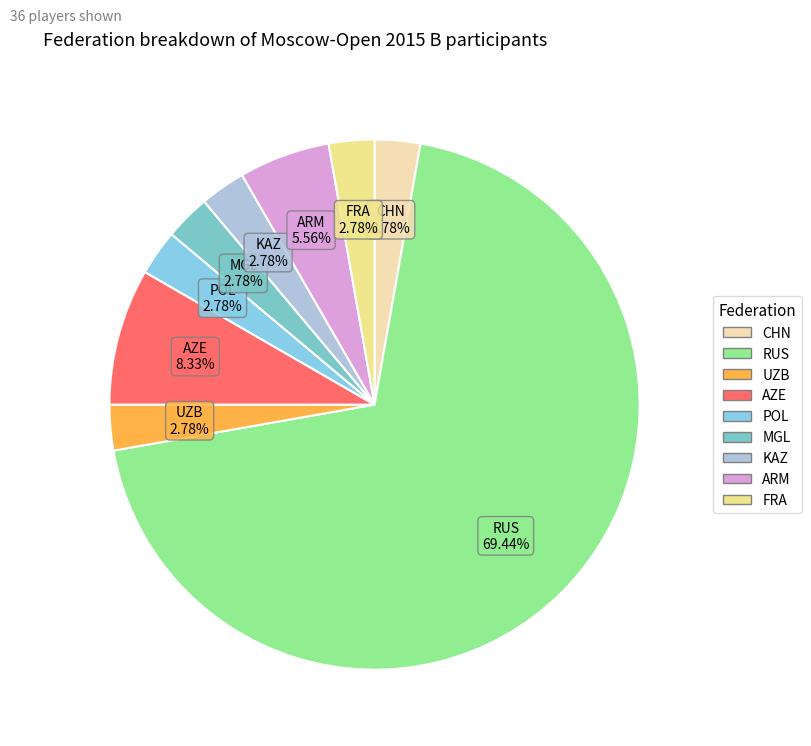

Is there any slice that represents more than half of the pie?

Yes